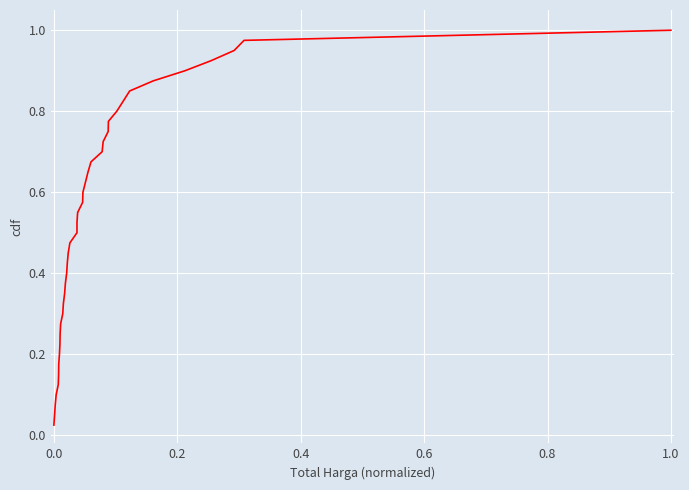

How many categories are shown in the chart?

40